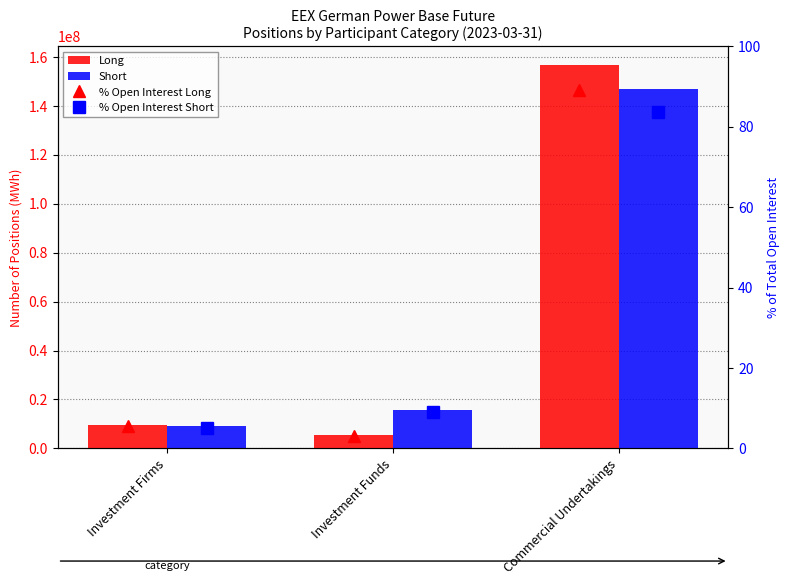

Reading left to right, extract all data points from this chart.

Long: 9724628.1	5501031.0	156529637.2
Short: 9129234.1	15830607.8	146782401.7
% Open Interest Long: 5.5	3.1	89.2
% Open Interest Short: 5.2	9.0	83.6